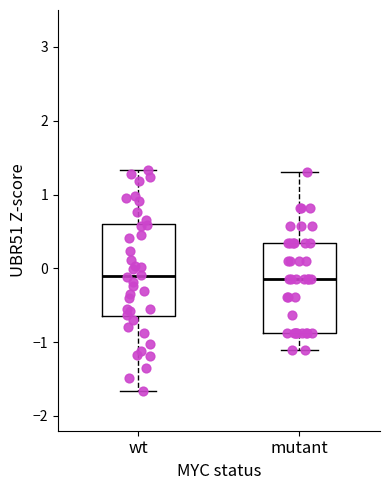

Reading left to right, transcribe this box plot: for each box, give where its median line is, the range the box spans, and where its two whiskers end, as read against the y-axis. The values are not printed on the chart, so give them approximately, as read against the axis.

wt: median -0.1, box -0.7 to 0.6, whiskers -1.7 to 1.3
mutant: median -0.1, box -0.9 to 0.3, whiskers -1.1 to 1.3